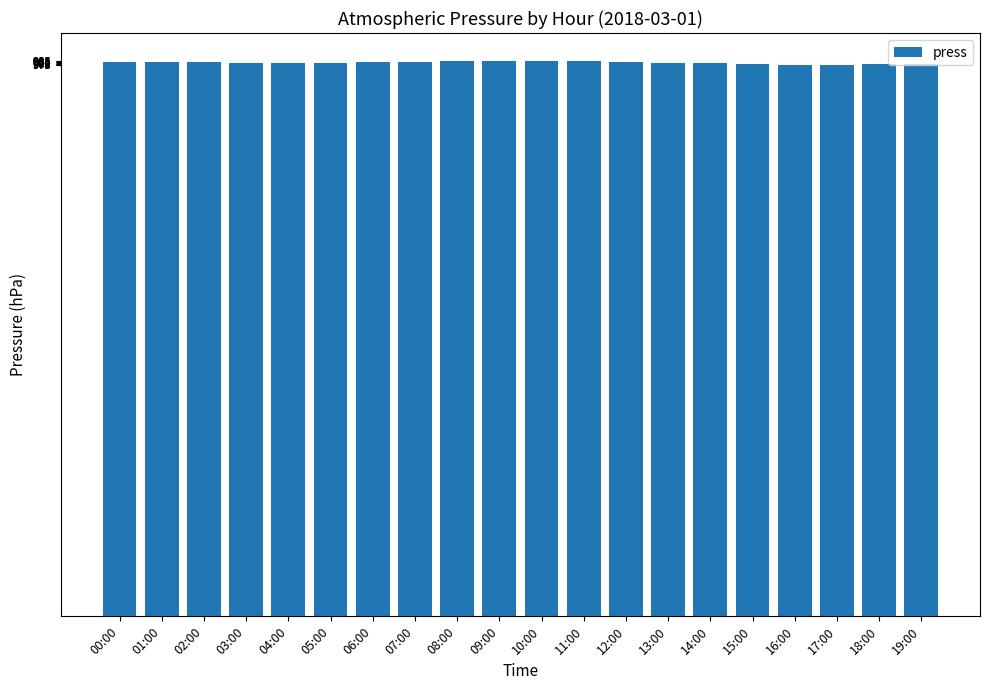

What is the ratio of the value at 11:00 to the value at 14:00?

1.0